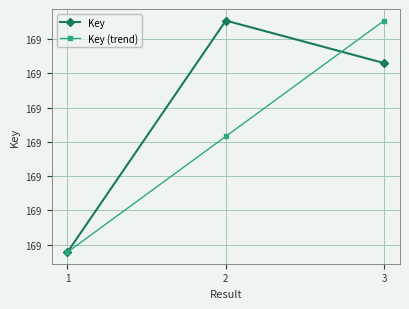

Reading left to right, what are all the values shown in this chart?

Key: 169083560.0	169097081.0	169094597.0
Key (trend): 169083560.0	169090320.5	169097081.0